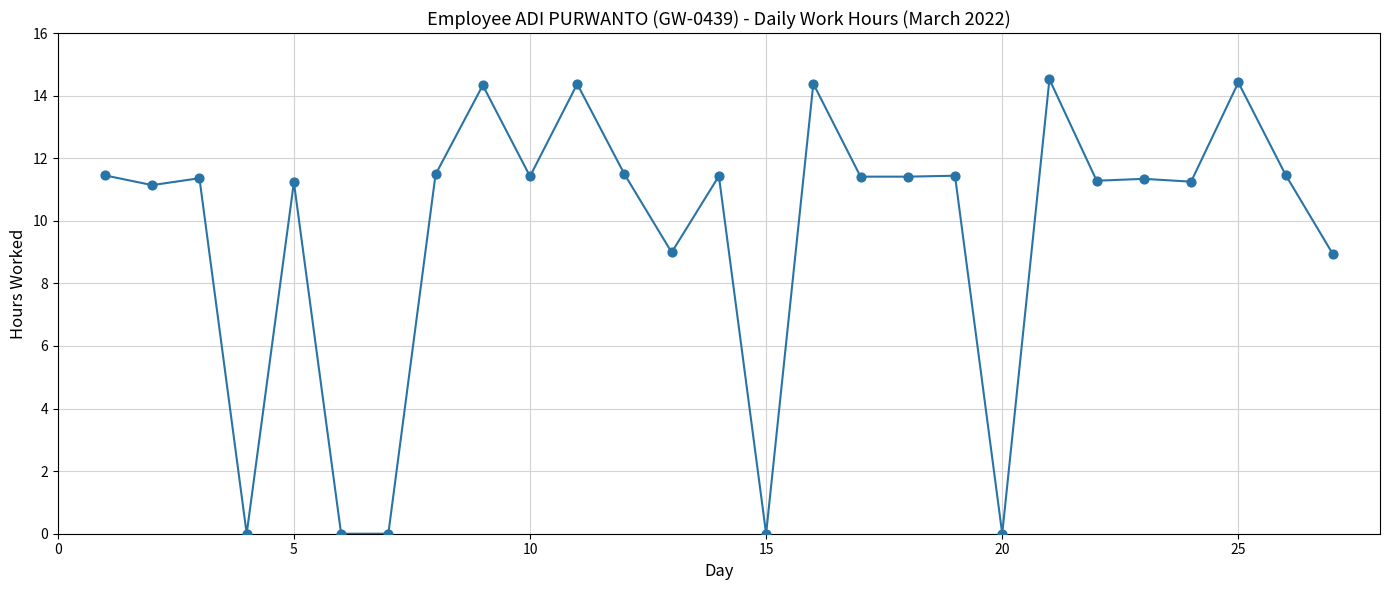

What is the difference between the maximum and minimum values?

14.5